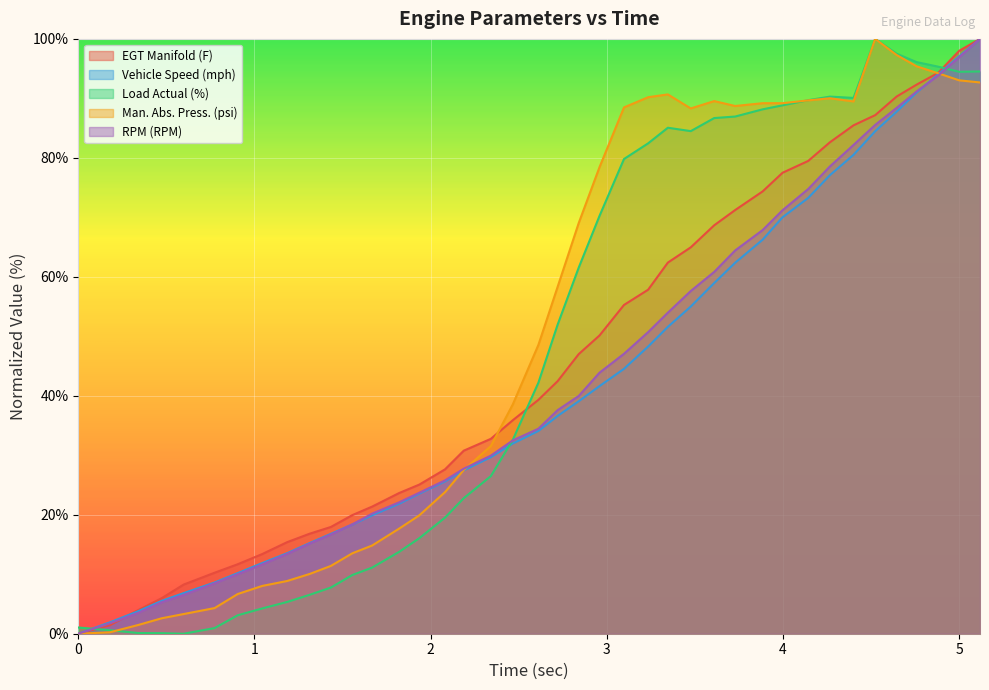

True or false: Load Actual (%) has more than 1 interior local peaks.

True